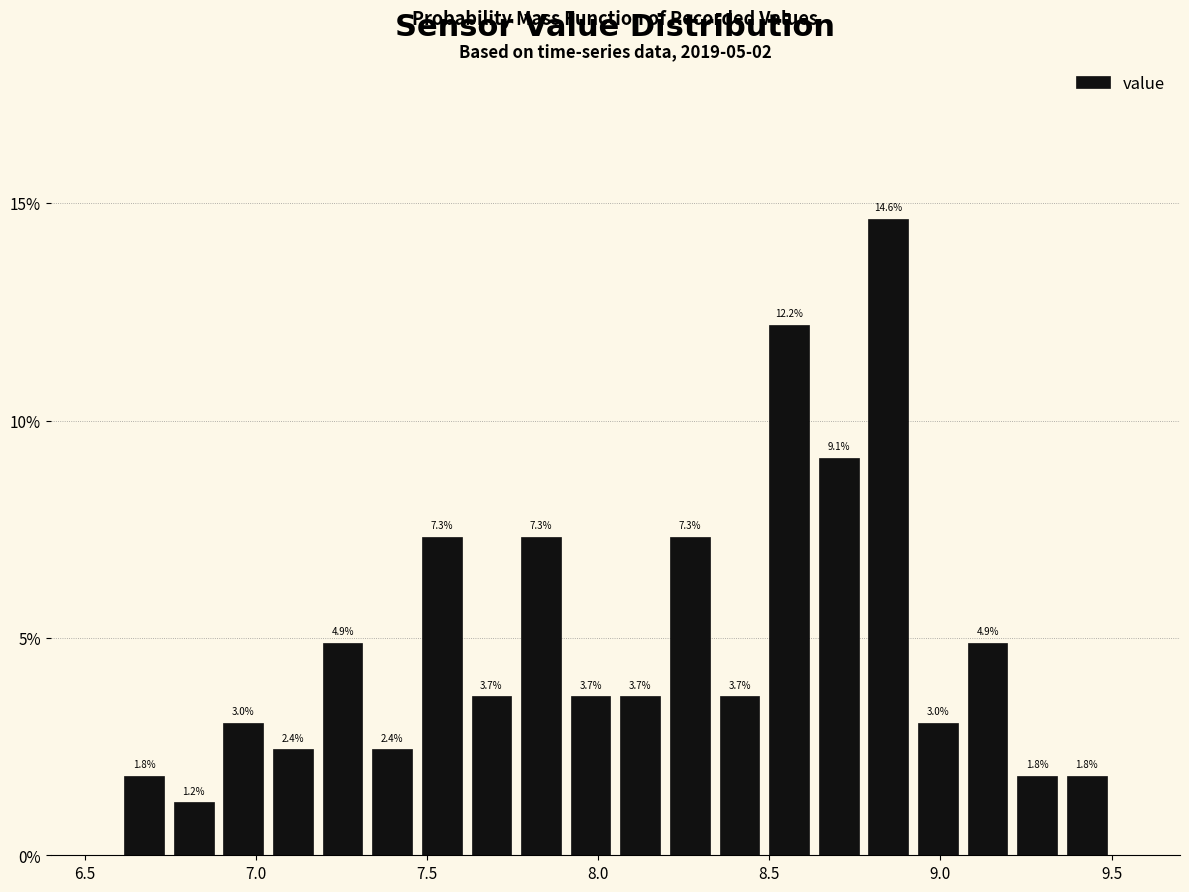

Read against the x-axis, roughly where is the centre of the tallest bar?

8.85